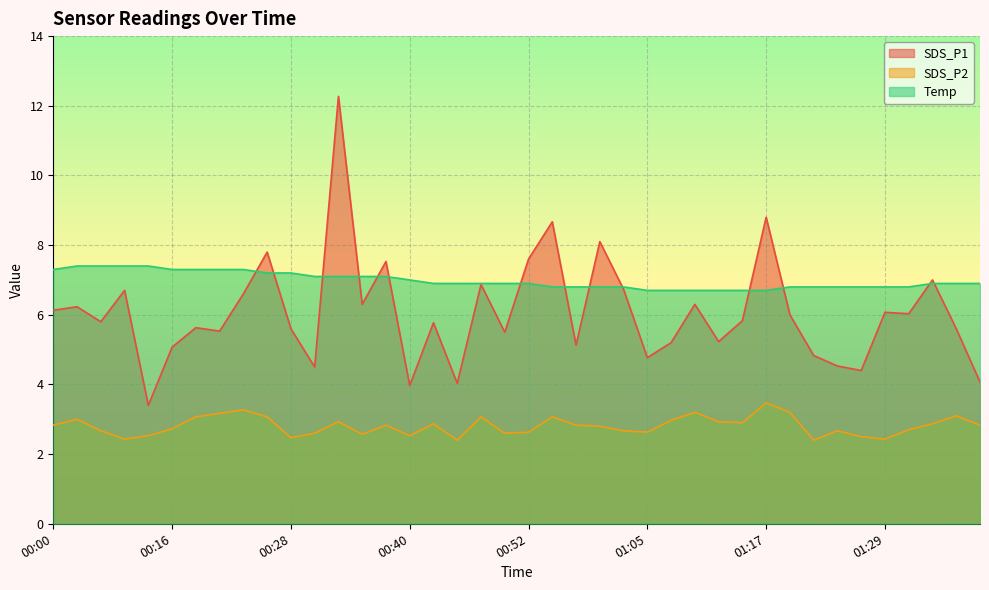

Reading left to right, list all the values displayed in this chart.

SDS_P1: 6.1	6.2	5.8	6.7	3.4	5.1	5.6	5.5	6.6	7.8	5.6	4.5	12.3	6.3	7.5	4.0	5.8	4.0	6.9	5.5	7.6	8.7	5.1	8.1	6.7	4.8	5.2	6.3	5.2	5.8	8.8	6.0	4.8	4.5	4.4	6.1	6.0	7.0	5.6	4.1
SDS_P2: 2.8	3.0	2.7	2.4	2.5	2.7	3.1	3.2	3.3	3.1	2.5	2.6	2.9	2.6	2.8	2.5	2.9	2.4	3.1	2.6	2.6	3.1	2.8	2.8	2.7	2.6	3.0	3.2	2.9	2.9	3.5	3.2	2.4	2.7	2.5	2.4	2.7	2.9	3.1	2.8
Temp: 7.3	7.4	7.4	7.4	7.4	7.3	7.3	7.3	7.3	7.2	7.2	7.1	7.1	7.1	7.1	7.0	6.9	6.9	6.9	6.9	6.9	6.8	6.8	6.8	6.8	6.7	6.7	6.7	6.7	6.7	6.7	6.8	6.8	6.8	6.8	6.8	6.8	6.9	6.9	6.9